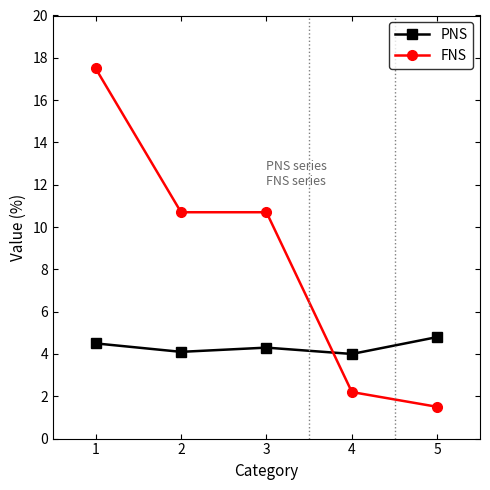

How many times do FNS and PNS cross each other?

1